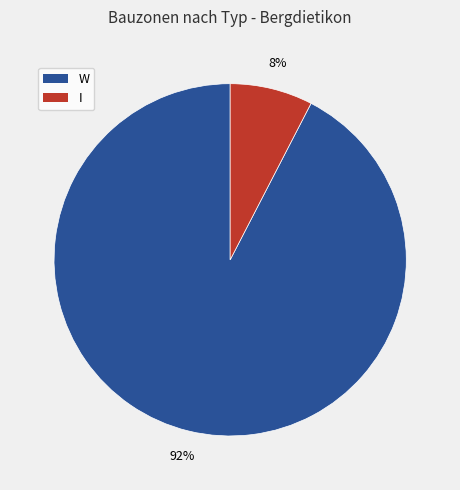

To the nearest percent, what is the average slice percentage?

50%